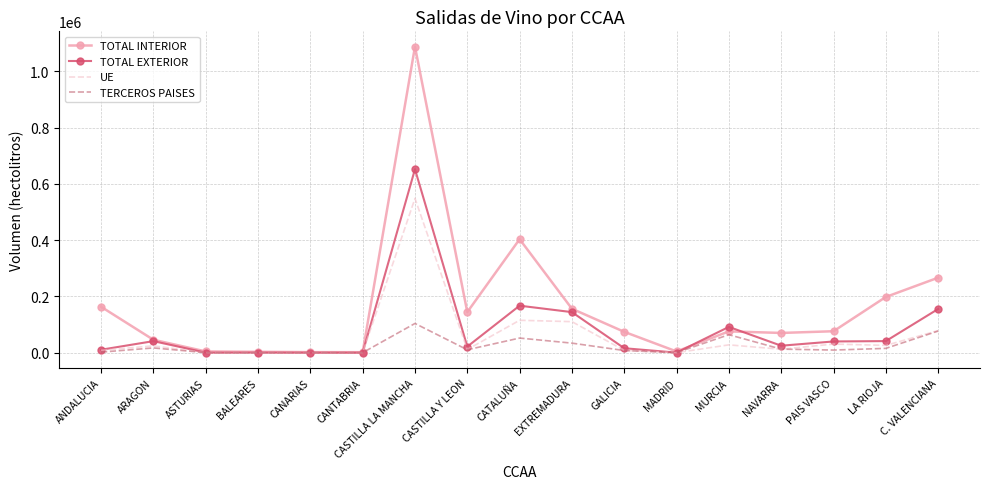

What is the highest value of the TOTAL INTERIOR series?

1087471